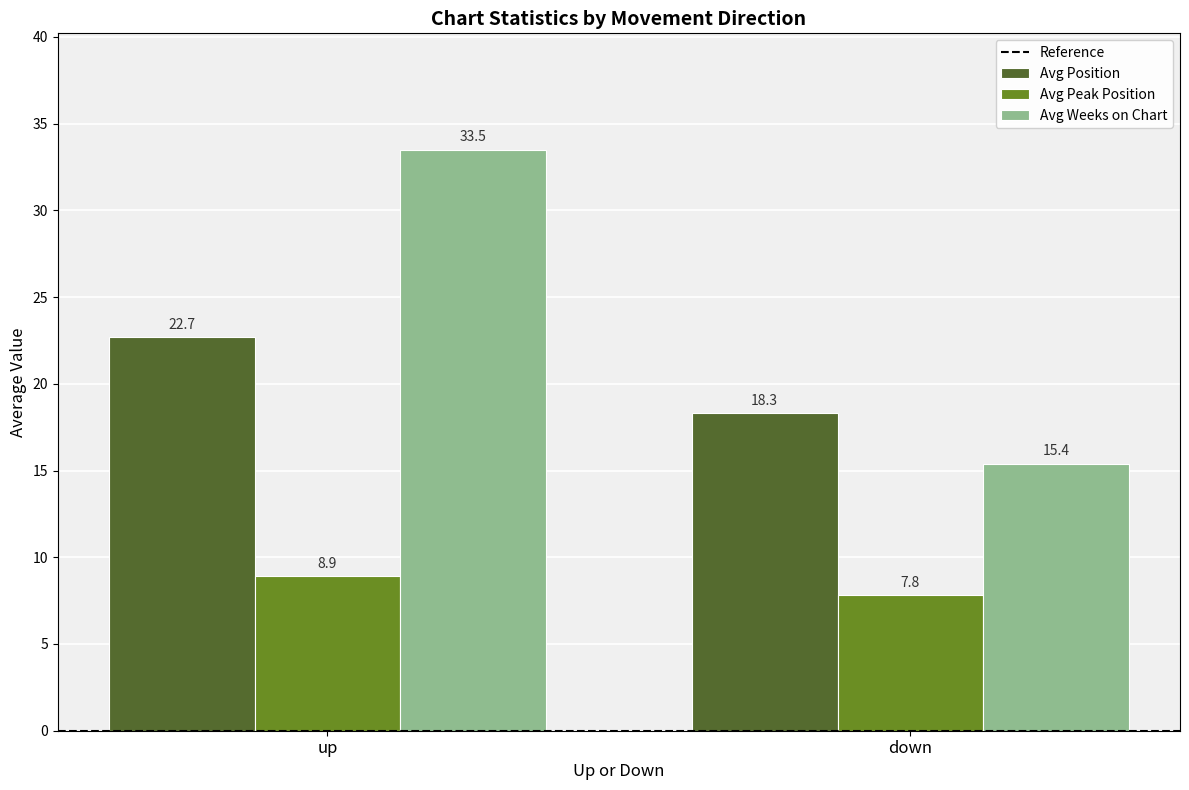

Which series has the widest spread of values?

Avg Weeks on Chart